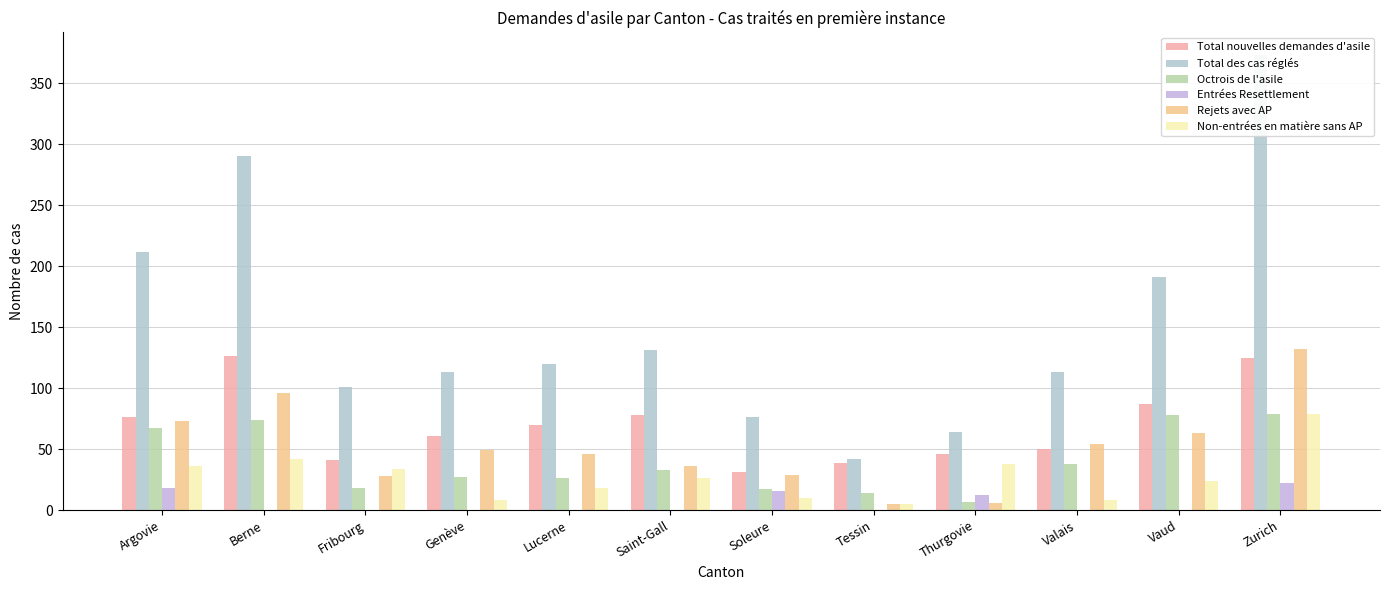

Between Genève and Valais, which series saw the biggest shift?

Total nouvelles demandes d'asile